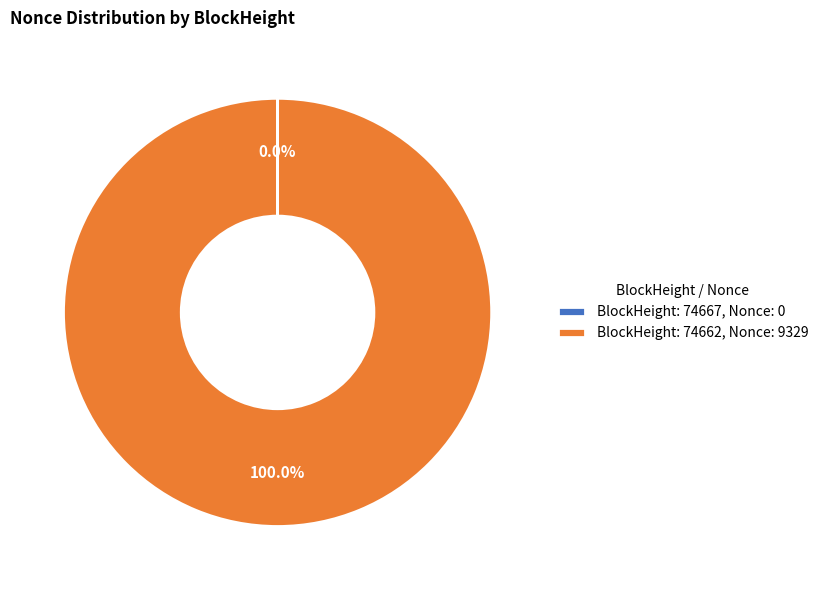

What is the largest slice in the pie chart?

BlockHeight: 74662, Nonce: 9329